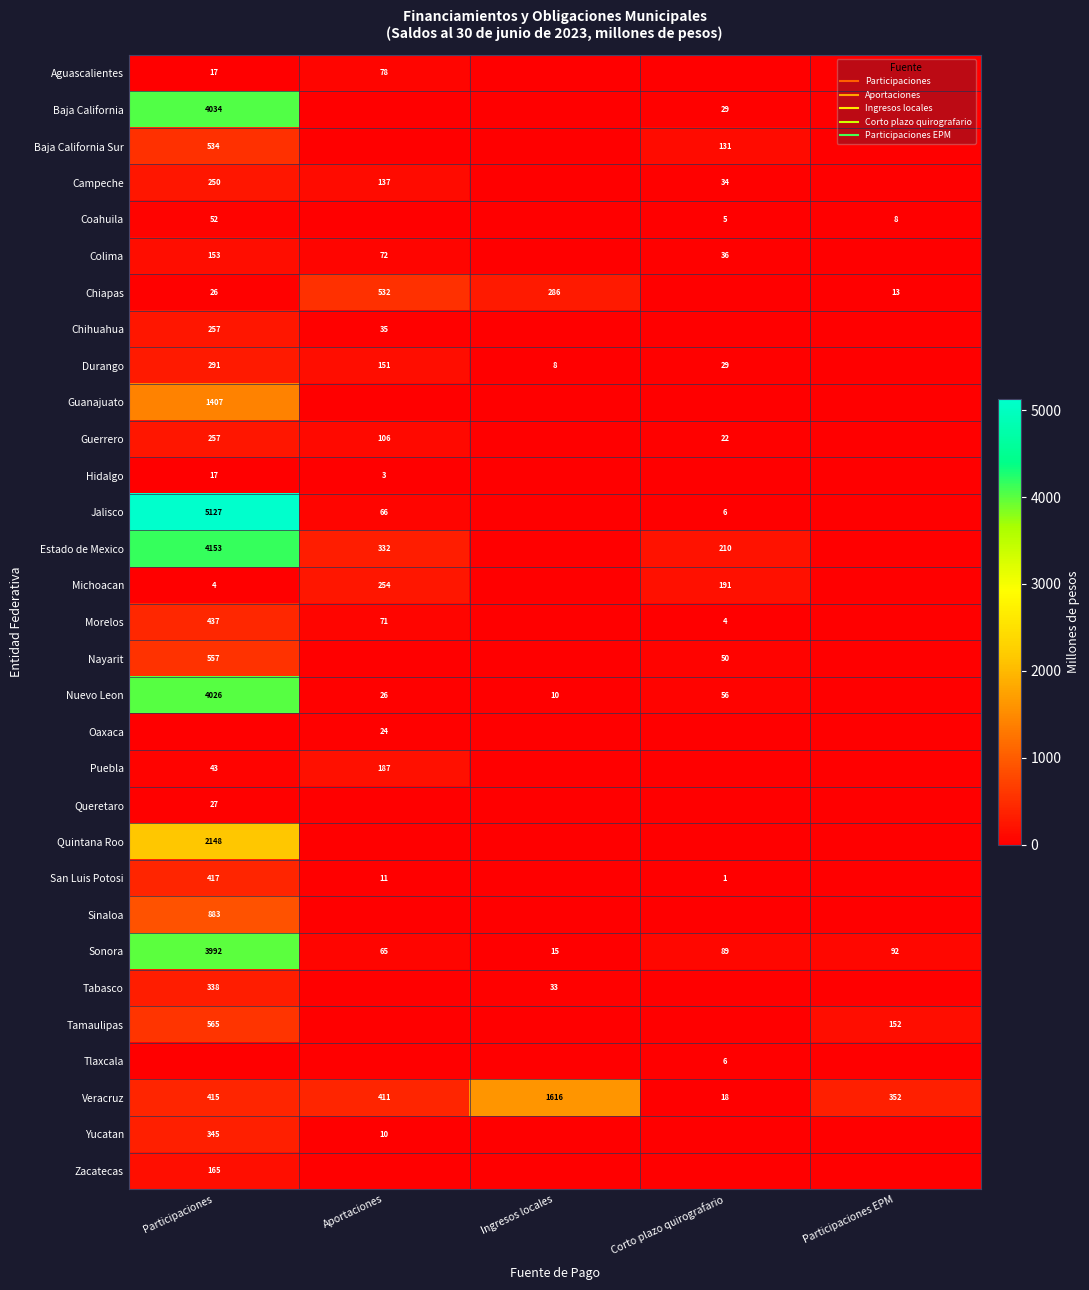

Is the value of Veracruz at Corto plazo quirografario greater than the value of Aguascalientes at Corto plazo quirografario?

Yes